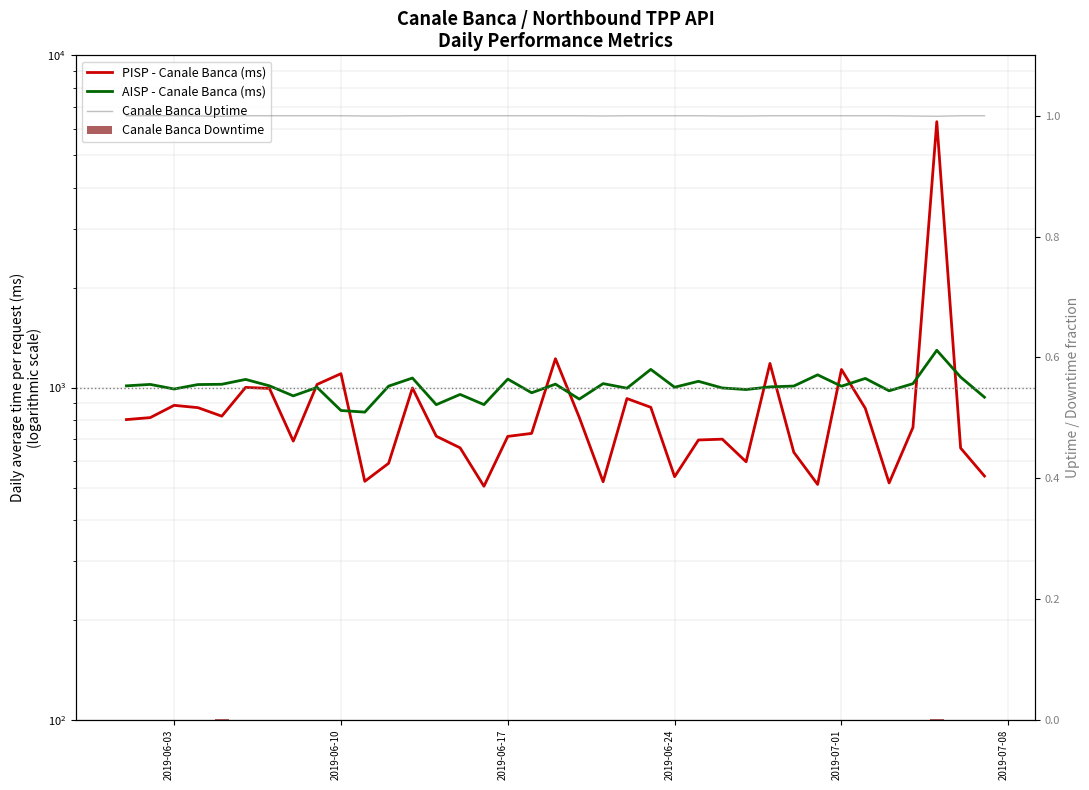

The value of Canale Banca Downtime at 32 is -0.0. True or false?

False